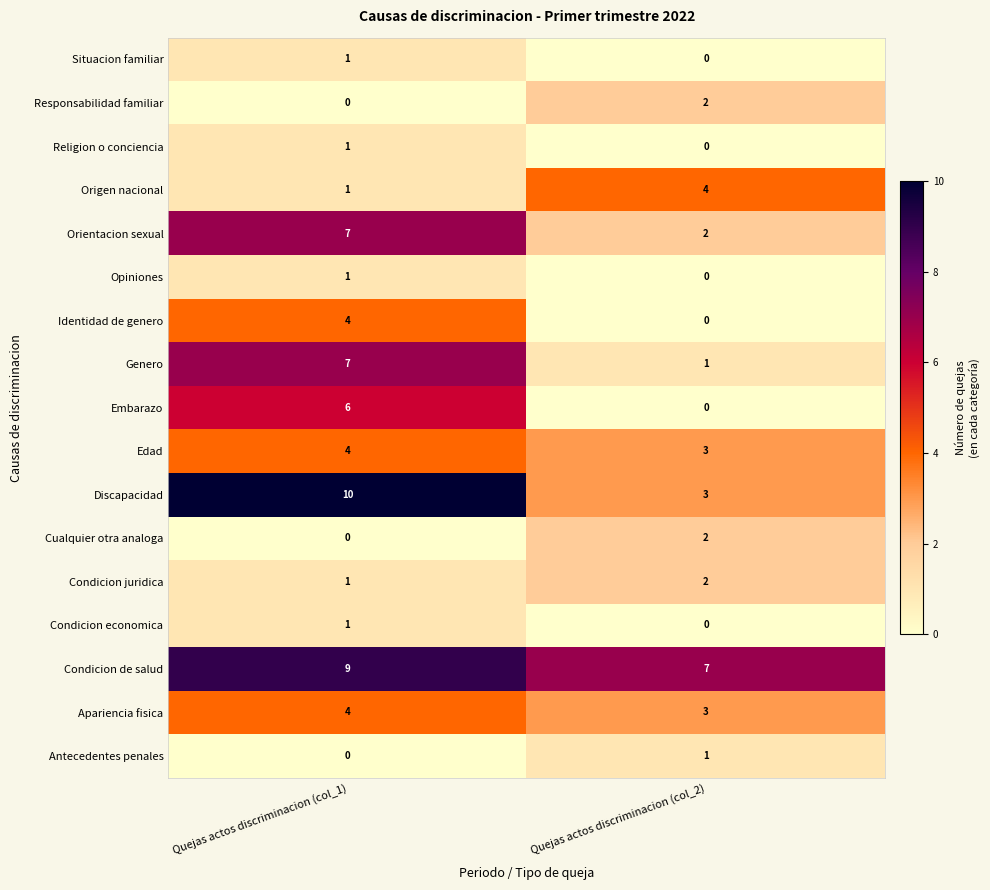

Is it true that Identidad de genero equals 1 at Quejas actos discriminacion (col_1)?

False